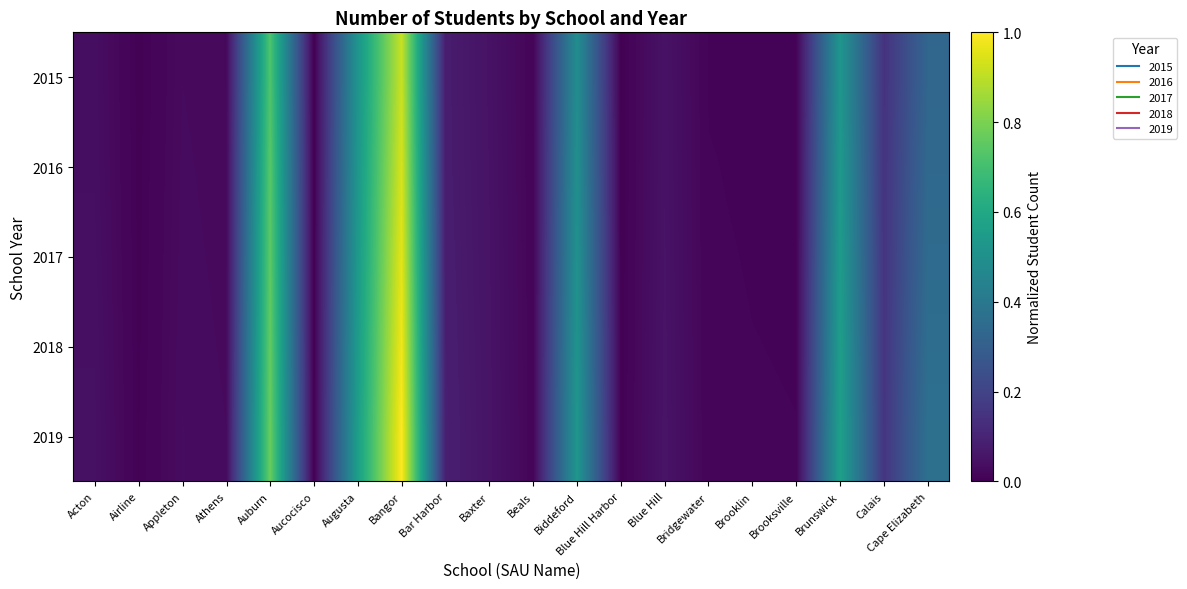

Which series has the largest total across all categories?

2019